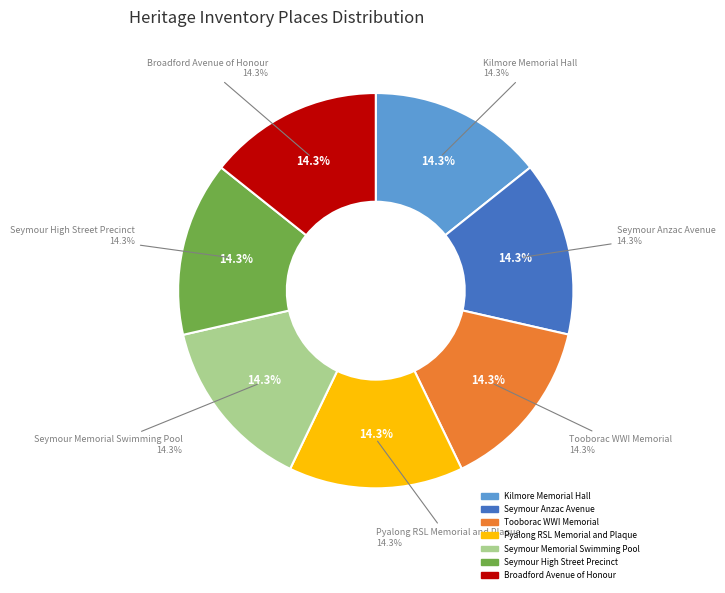

What is the largest slice in the pie chart?

Broadford Avenue of Honour